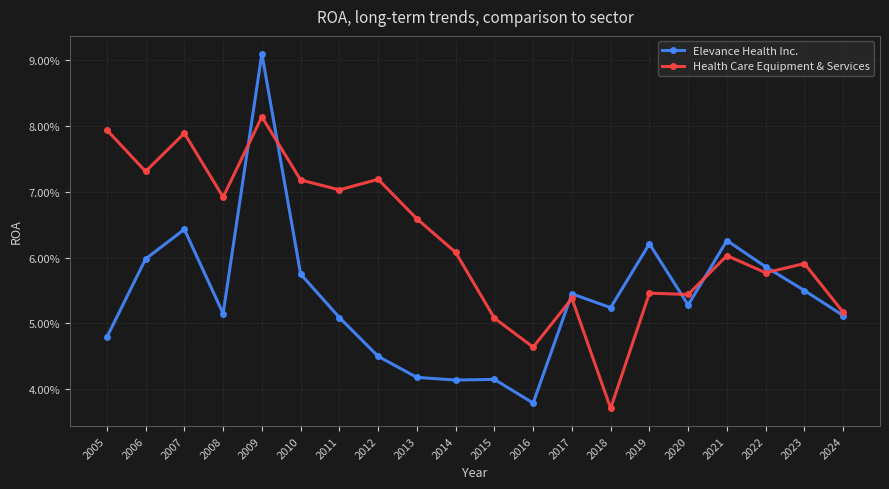

Where do Elevance Health Inc. and Health Care Equipment & Services first cross each other?

2008 and 2009